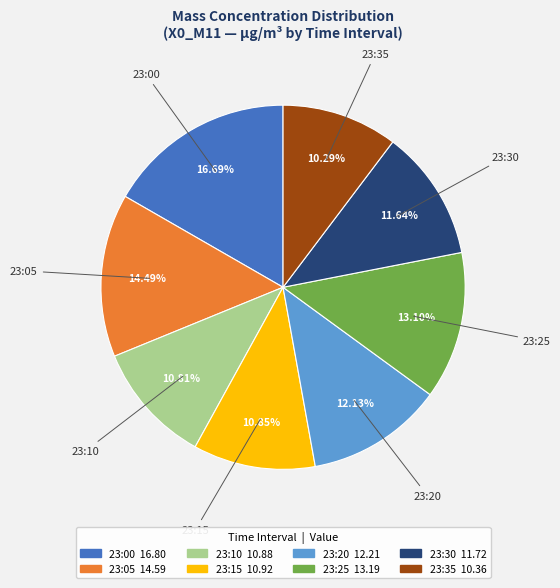

How many slices are in this pie chart?

8